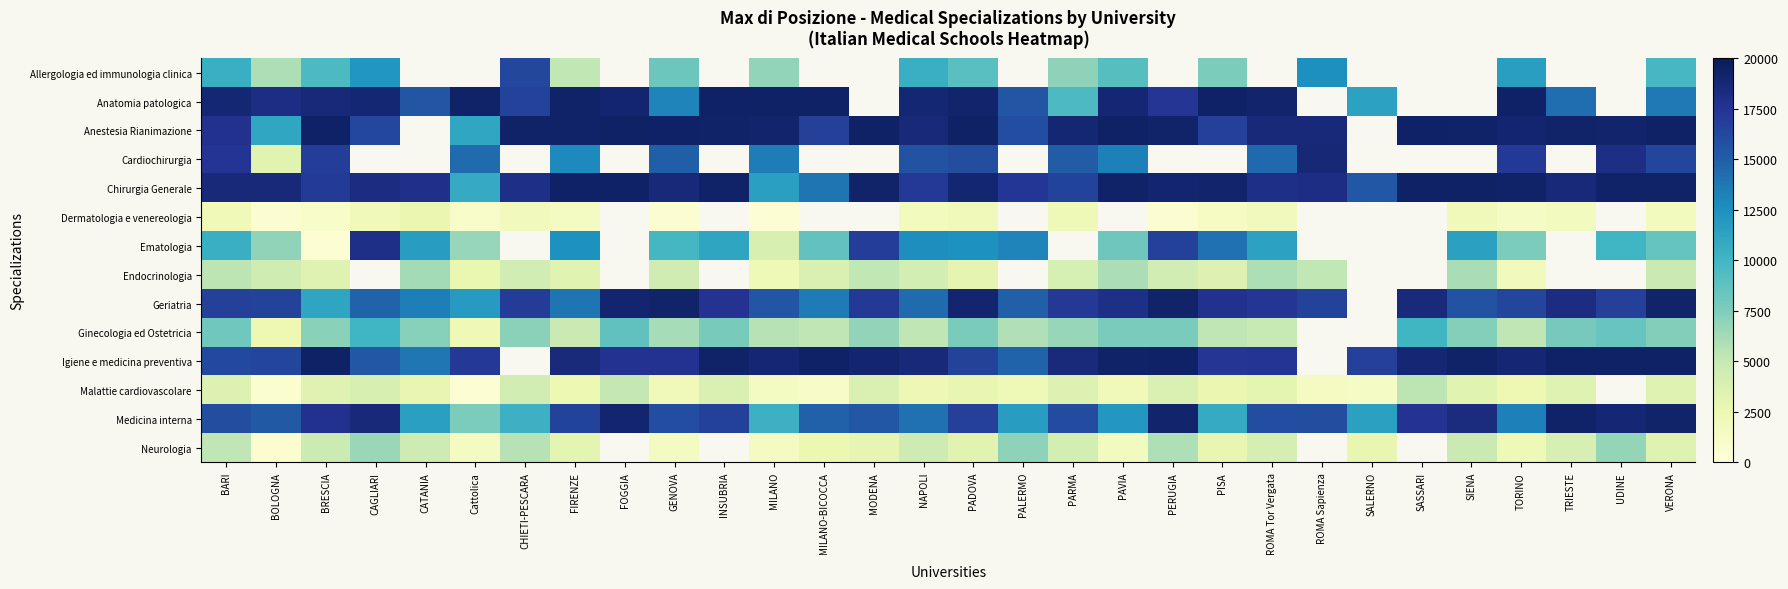

List the labels in order of Chirurgia Generale value, largest first.

SIENA, SASSARI, FIRENZE, FOGGIA, INSUBRIA, TORINO, VERONA, UDINE, PAVIA, MODENA, PISA, PERUGIA, PADOVA, BARI, BOLOGNA, GENOVA, TRIESTE, CAGLIARI, ROMA Sapienza, ROMA Tor Vergata, CHIETI-PESCARA, CATANIA, PALERMO, NAPOLI, BRESCIA, PARMA, SALERNO, MILANO-BICOCCA, MILANO, Cattolica